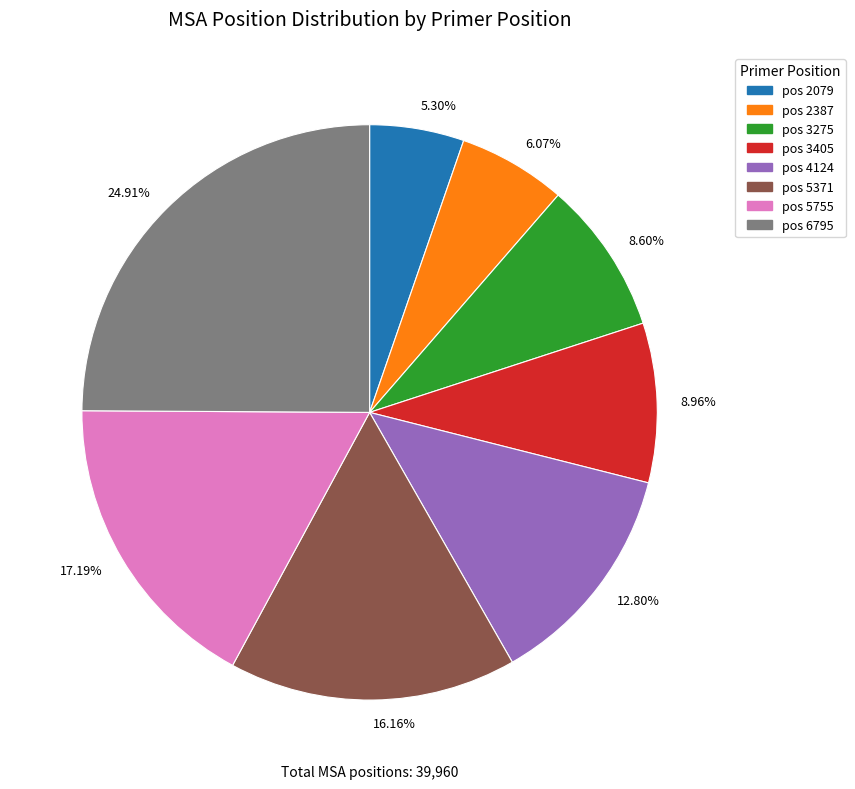

To the nearest percent, what is the average slice percentage?

12%